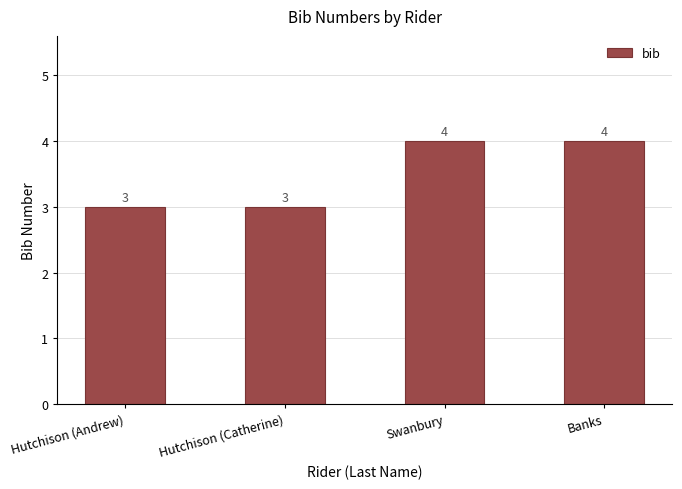

True or false: the data shows 2 at Hutchison (Andrew).

False